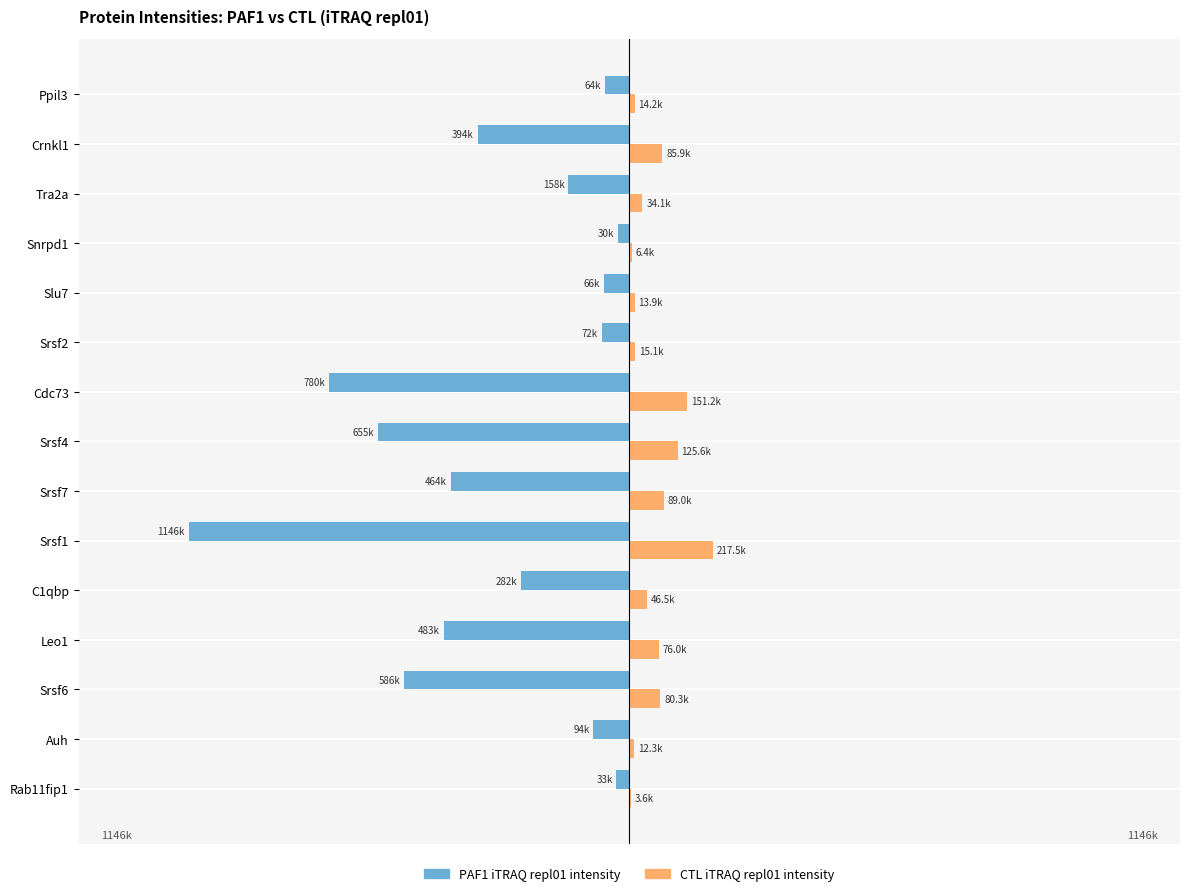

What are all the series names shown in the legend?

PAF1 iTRAQ repl01 intensity, CTL iTRAQ repl01 intensity